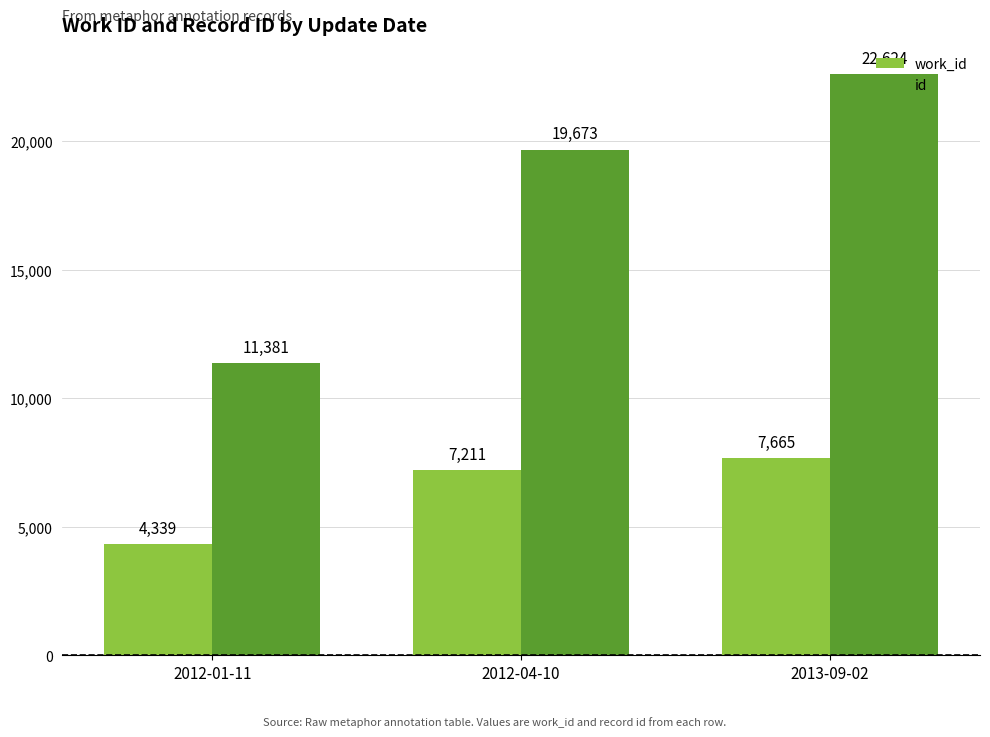

The value of id at 2013-09-02 is 37281. True or false?

False